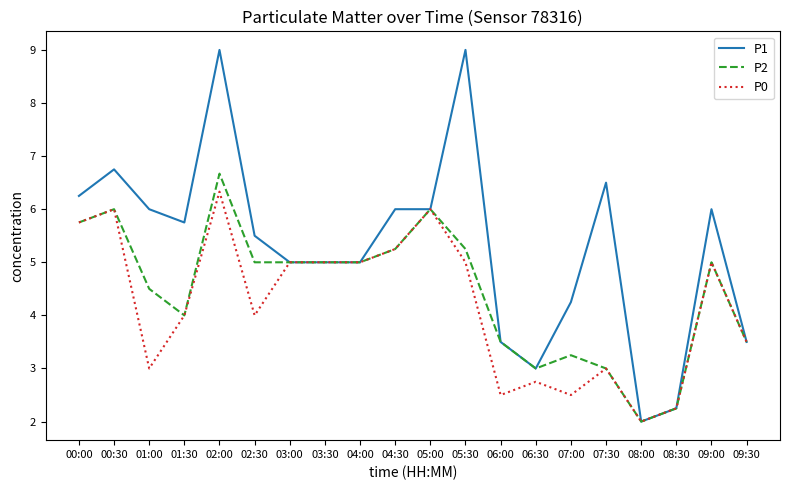

Is it true that P2 equals 5.2 at 04:30?

True